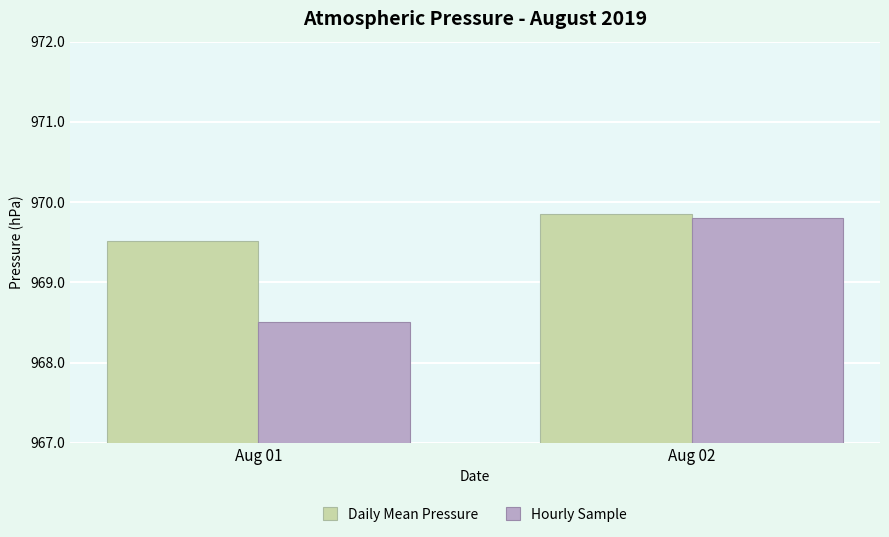

How many groups of bars are there?

2